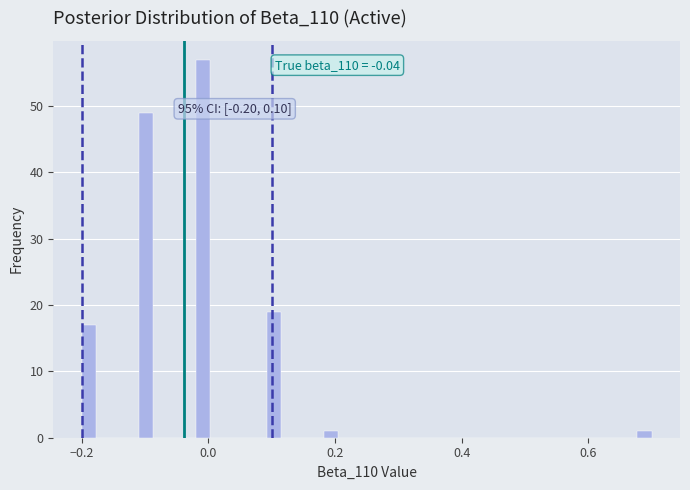

Around what value on the x-axis is the tallest bar? Give the approximate position of its centre, as read against the axis.

0.00